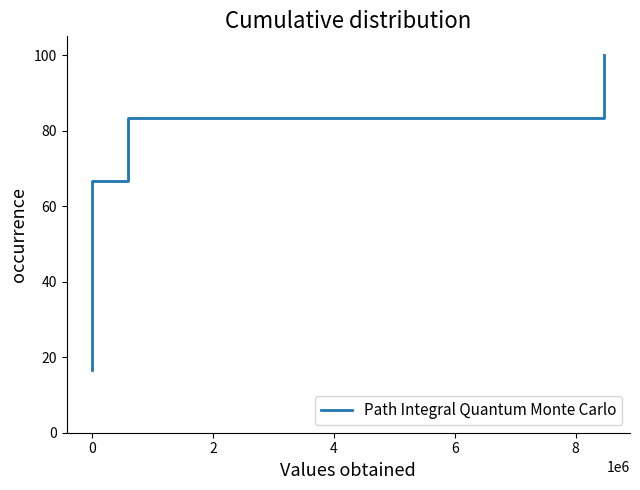

Which category has the highest value across all series?

8